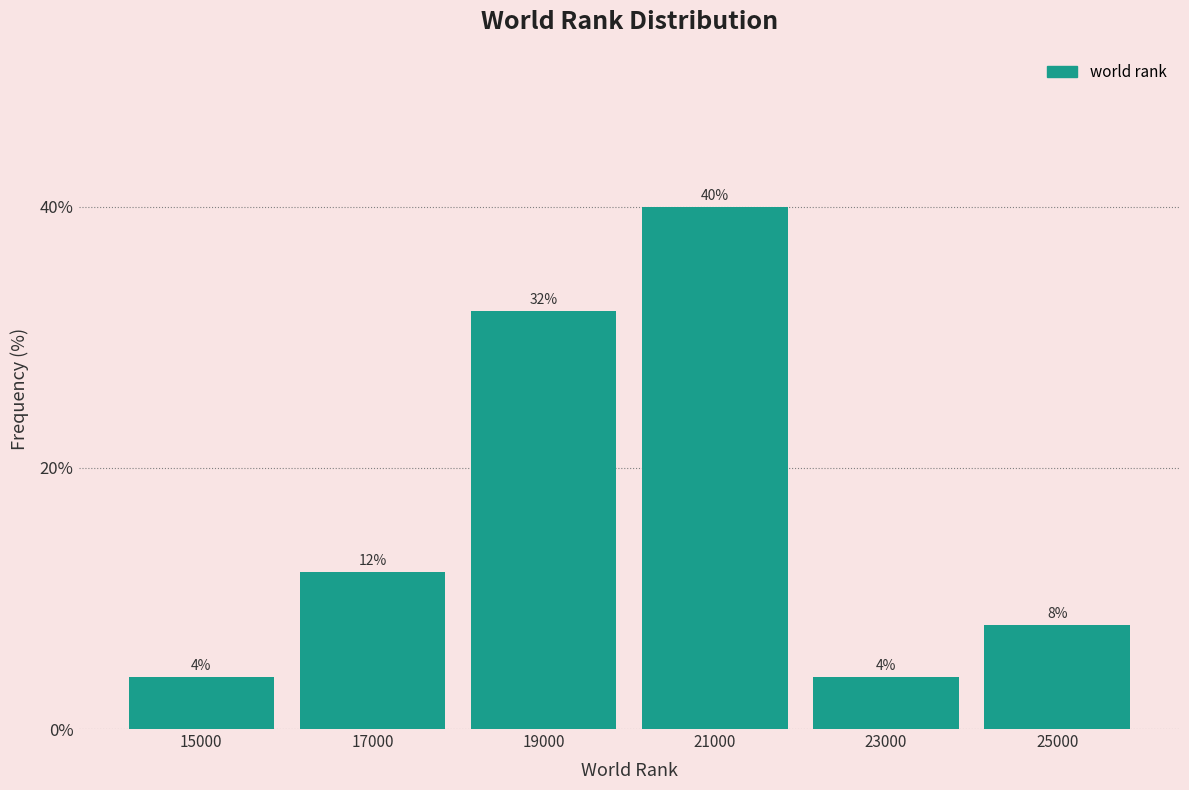

What is the height of the bar covering 18000 to 20000 on the x-axis?

32